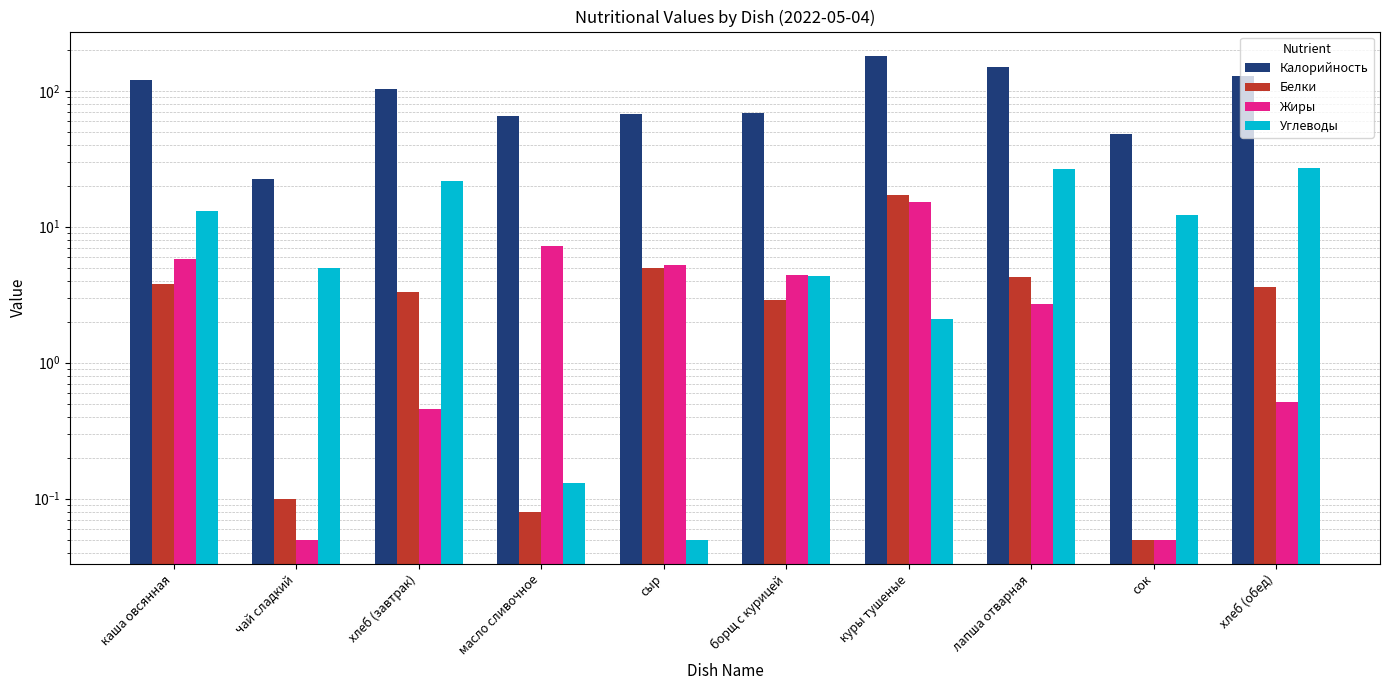

The value of Углеводы at хлеб (обед) is 26.8. True or false?

True